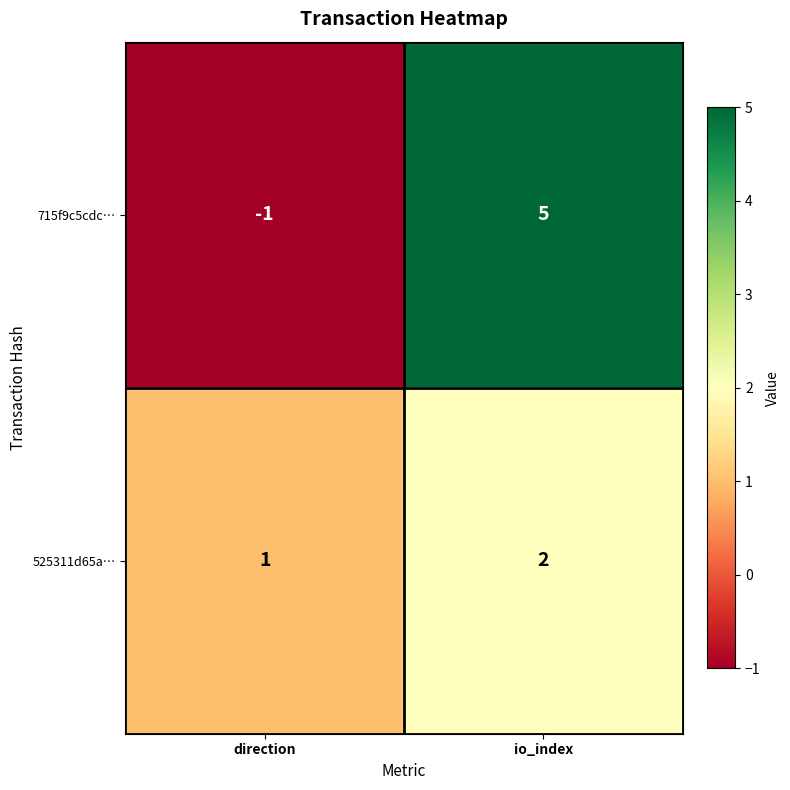

At which label is 715f9c5cdc… closest to 2?

direction